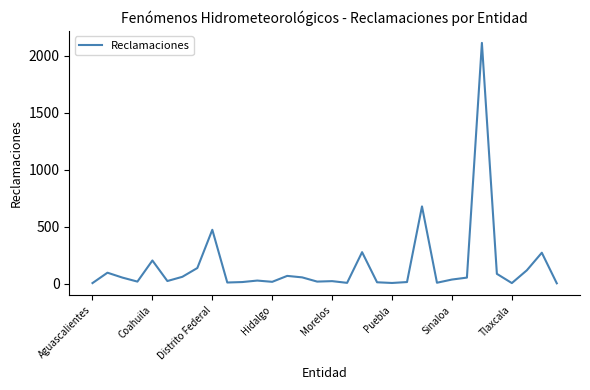

What is the difference between the maximum and minimum values?

2107